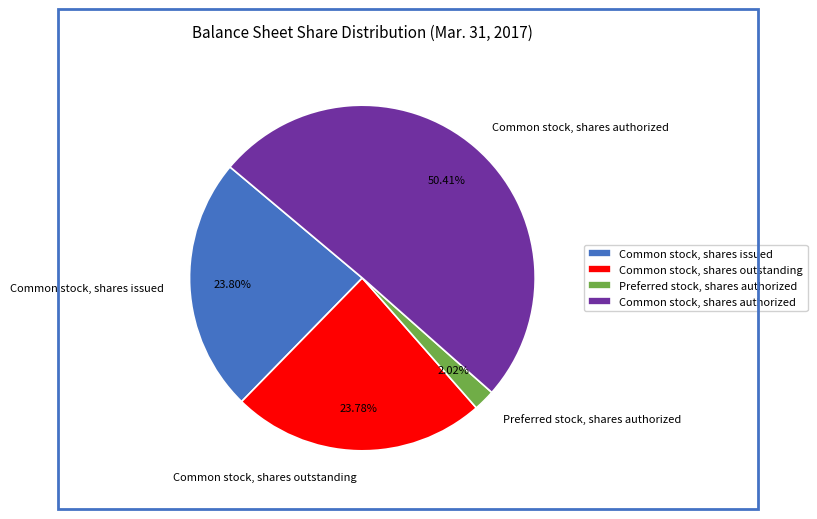

The Common stock, shares issued slice represents 24% of the pie. True or false?

True